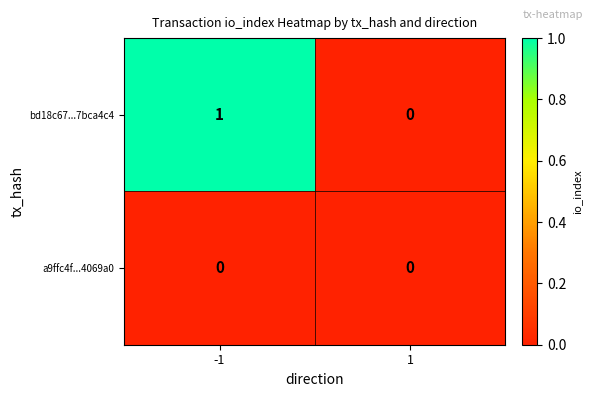

Between -1 and 1, which series saw the biggest shift?

bd18c67...7bca4c4